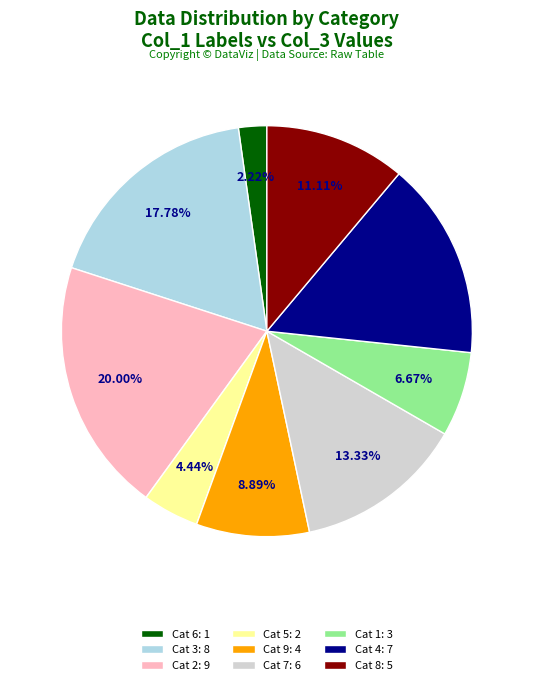

To the nearest percent, what is the difference between the largest and smallest slice percentages?

18%